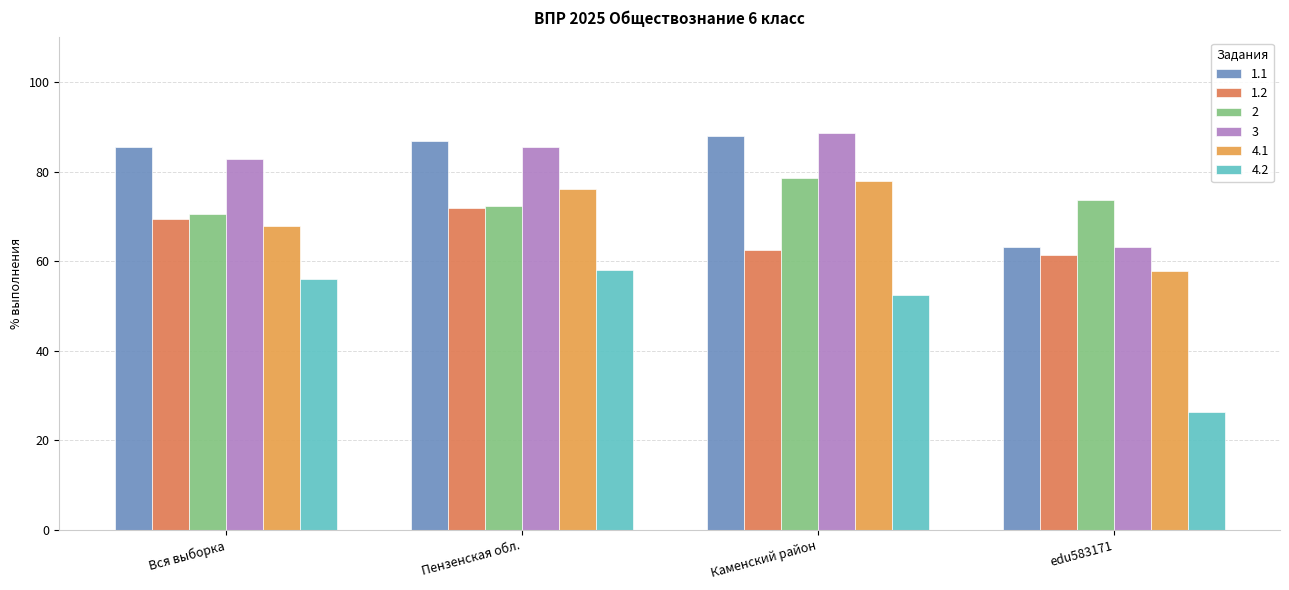

At which label does 3 reach its peak?

Каменский район